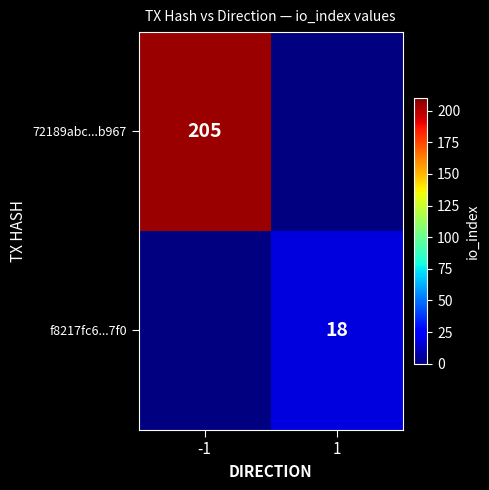

True or false: 72189abc...b967 has a value of 135 at -1.

False